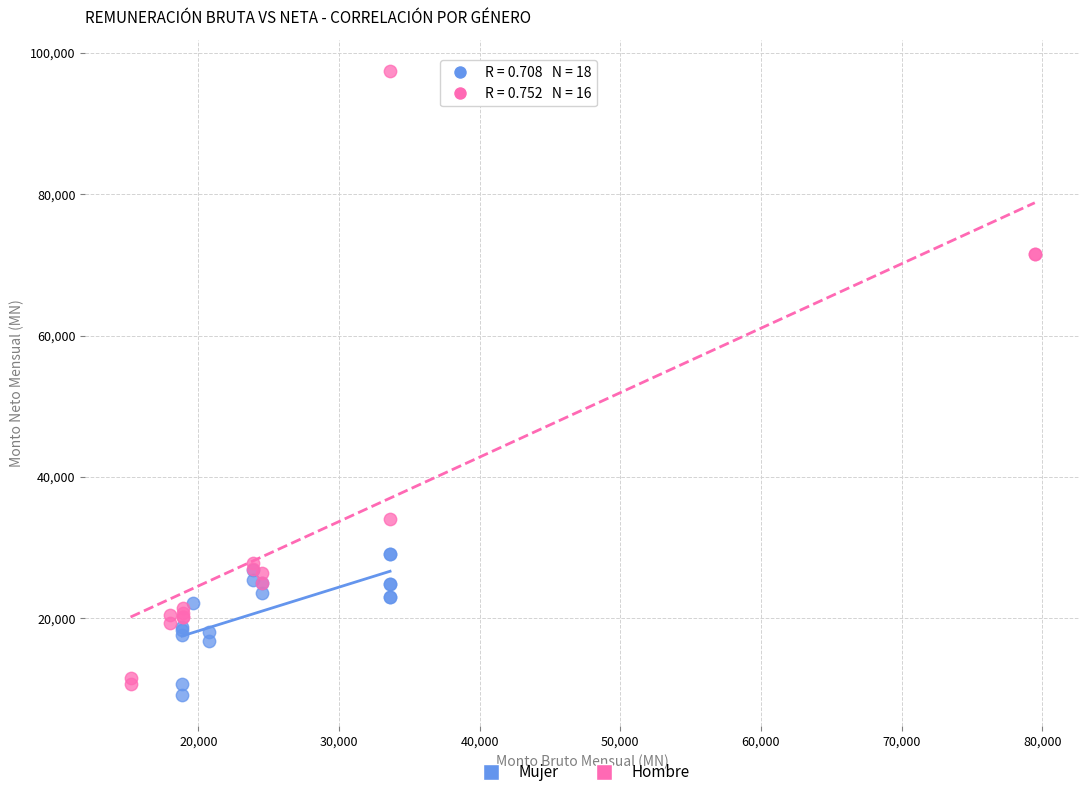

Which series has the widest spread of Y values?

Hombre